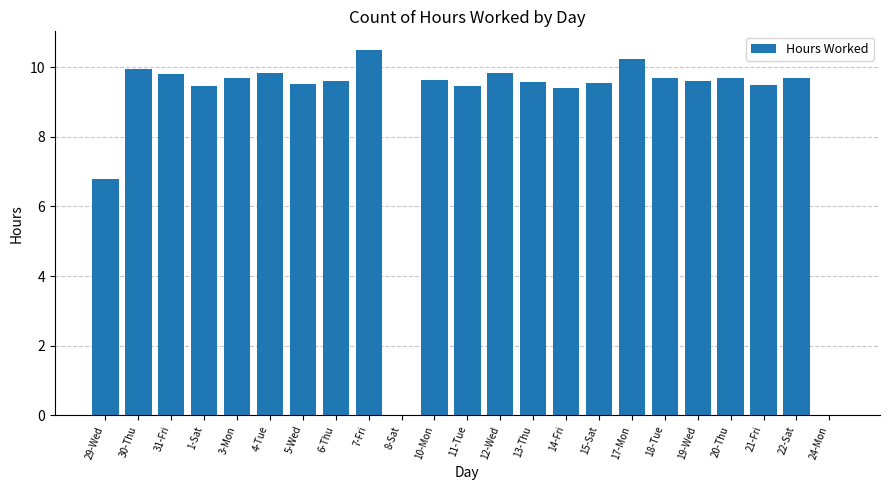

The value at 10-Mon is 5.8. True or false?

False